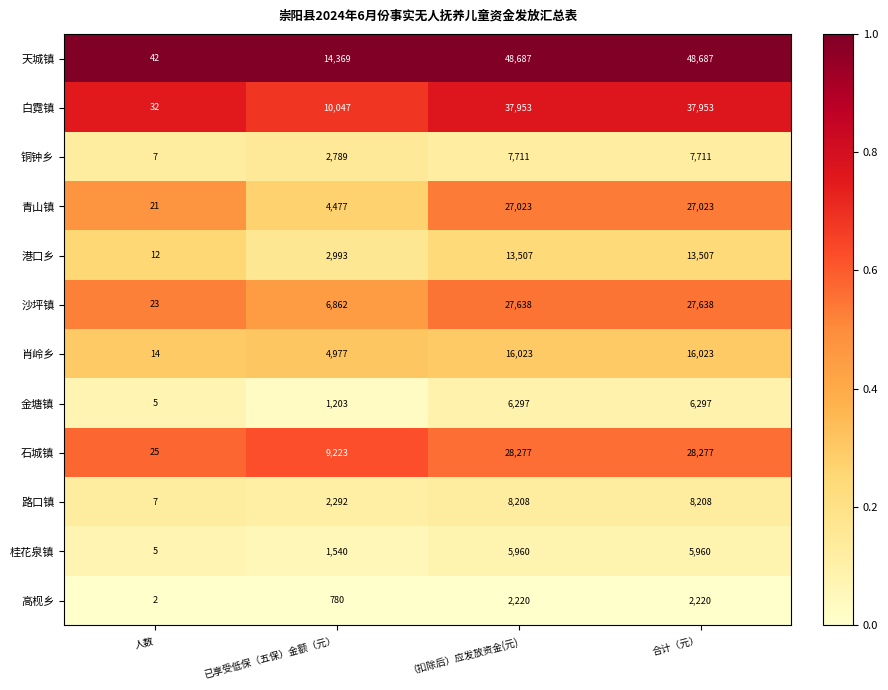

The value of 桂花泉镇 at 人数 is 8. True or false?

False